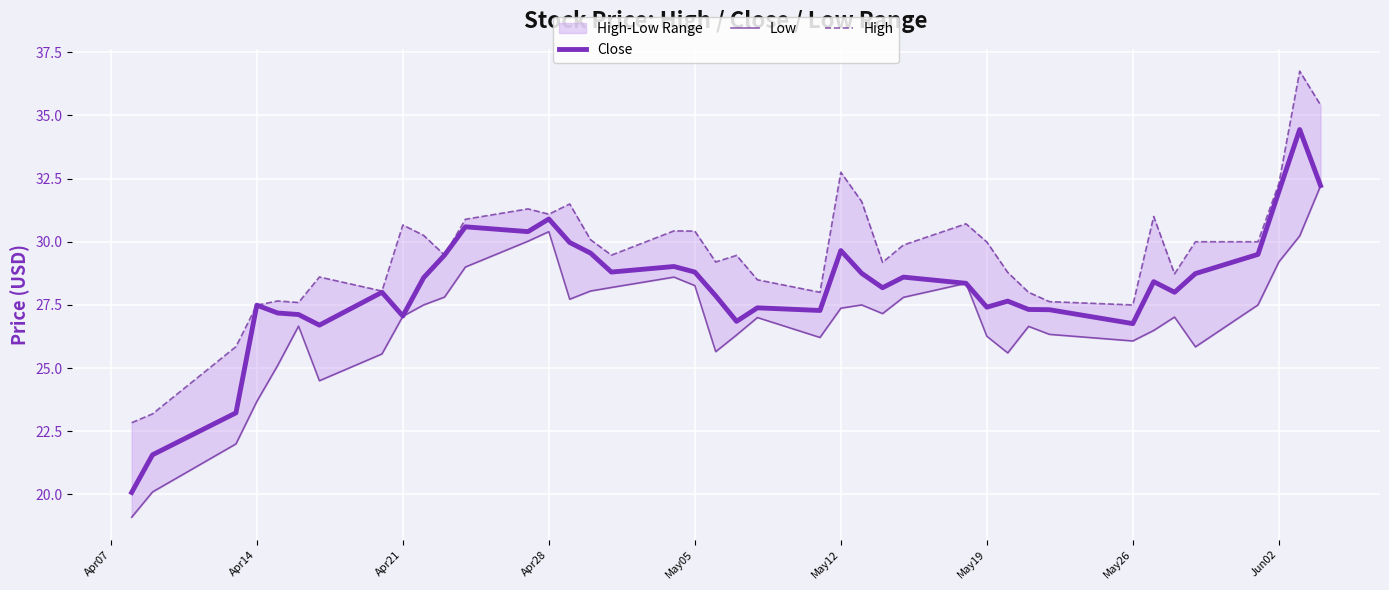

What is the sum of all Low values?

1072.1